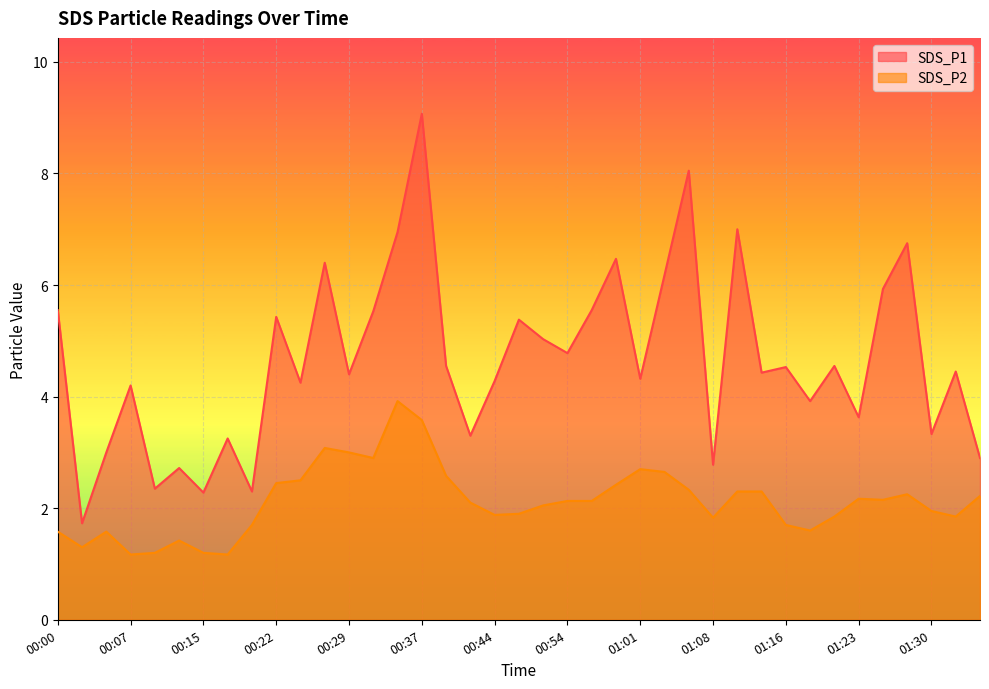

What is the difference between the maximum and minimum values in the SDS_P1 series?

7.3